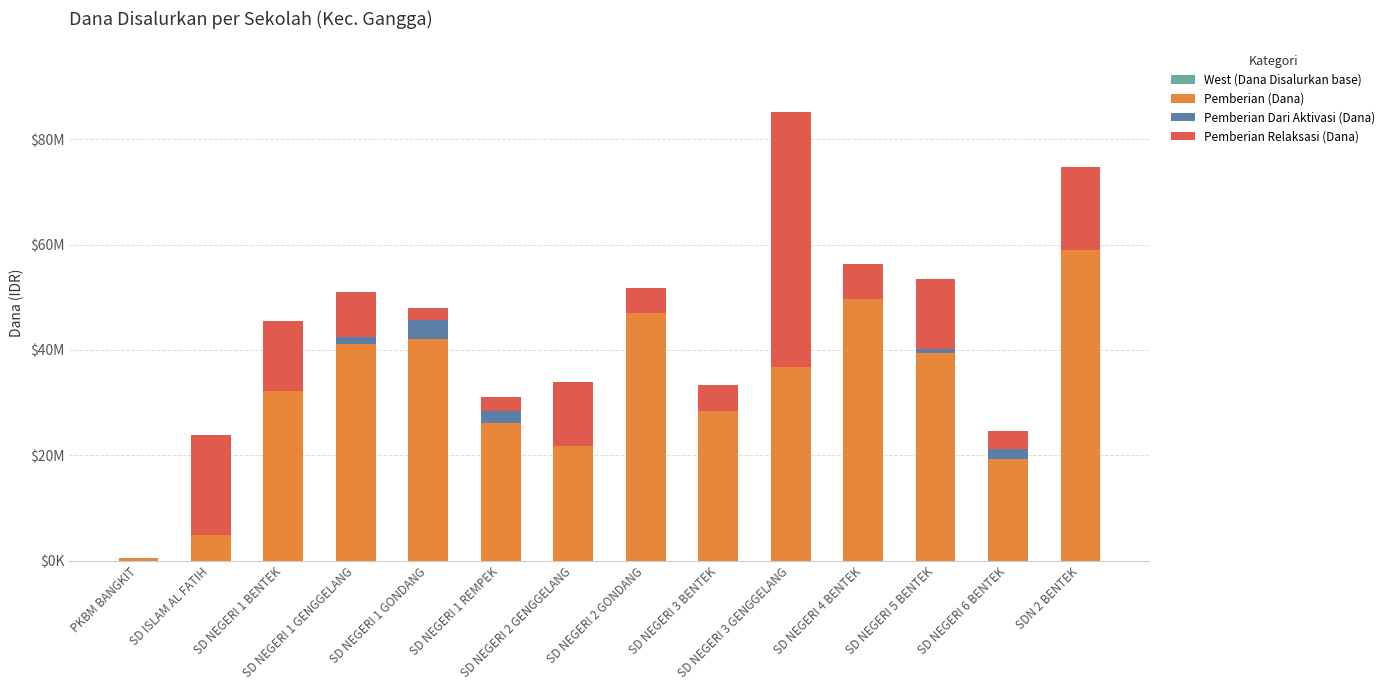

What value does the Pemberian (Dana) series have at SD ISLAM AL FATIH, to the nearest 10?

4950000